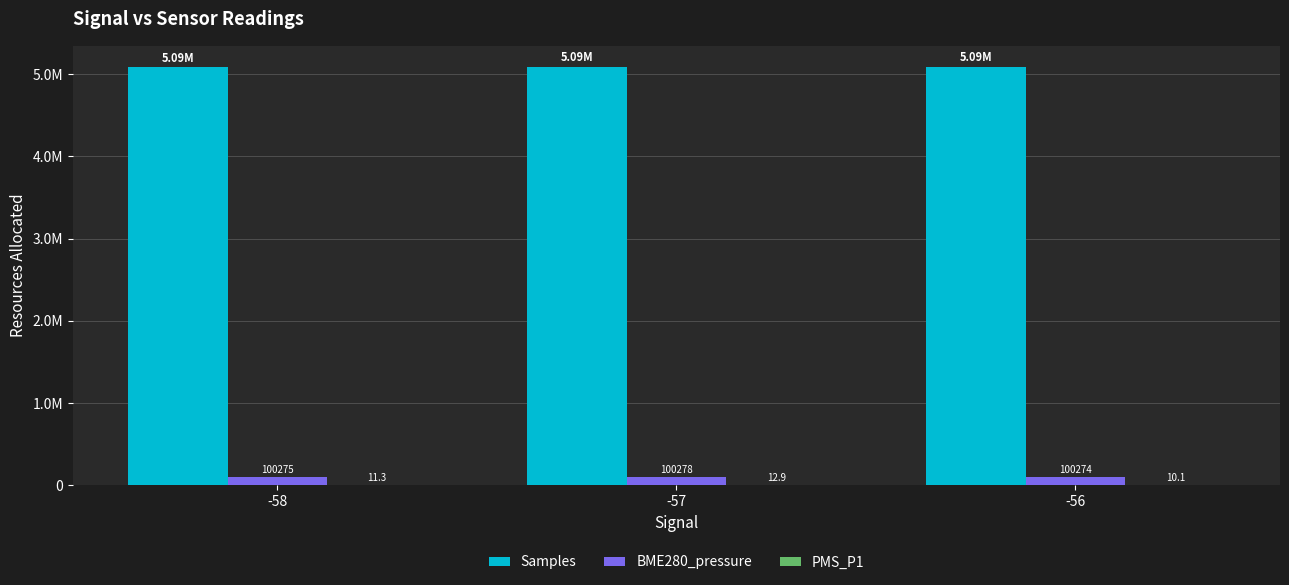

What is the difference between the second highest and minimum values in the Samples series?

3108.2